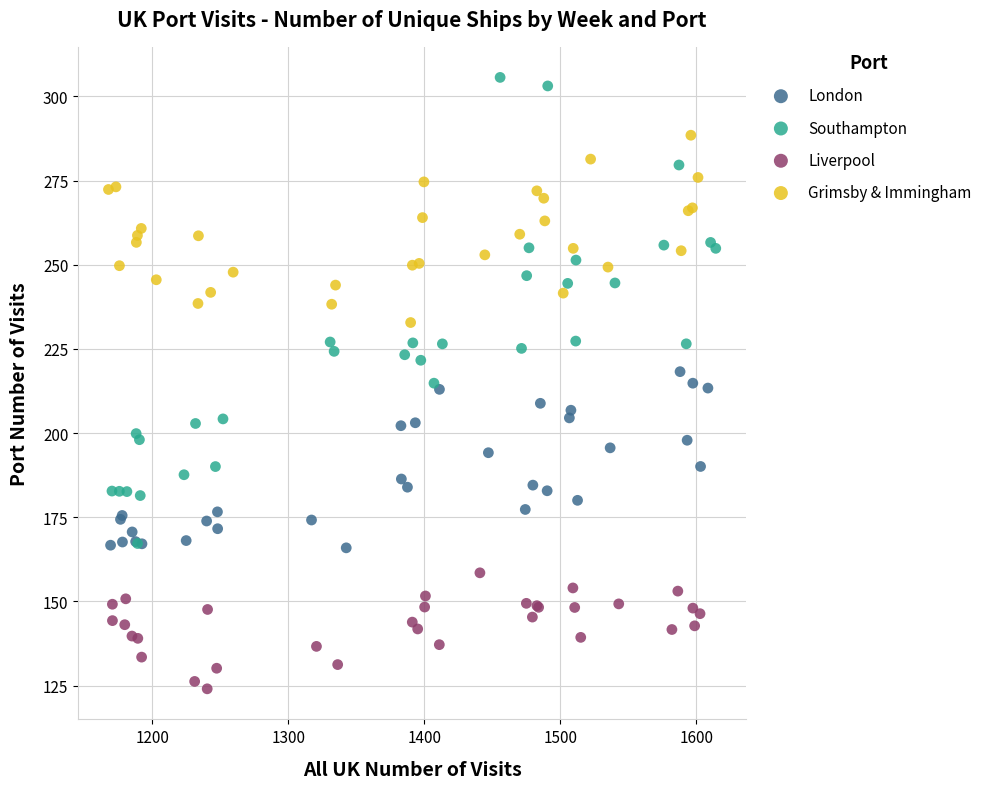

Which series reaches the maximum Y coordinate?

Southampton